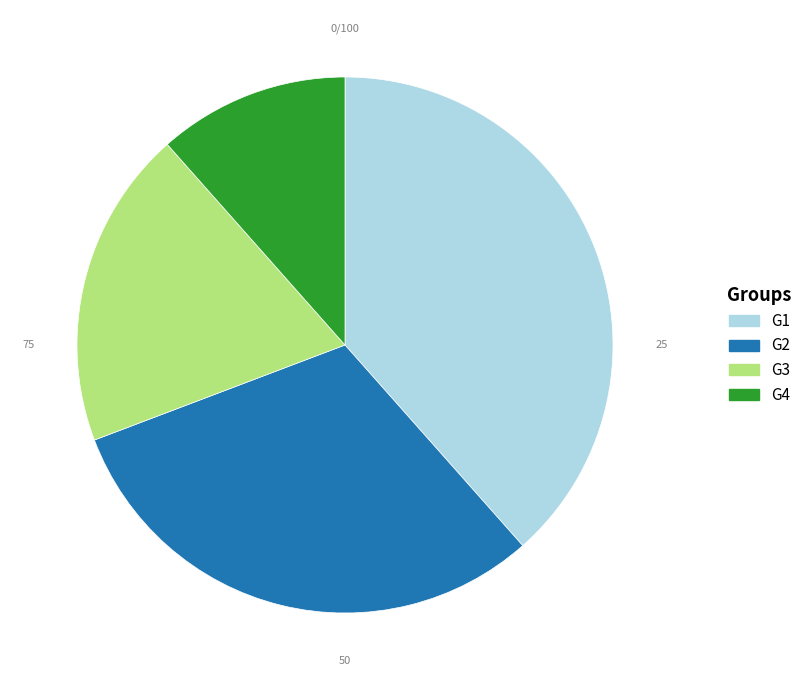

Which has a higher value, G2 or G1?

G1